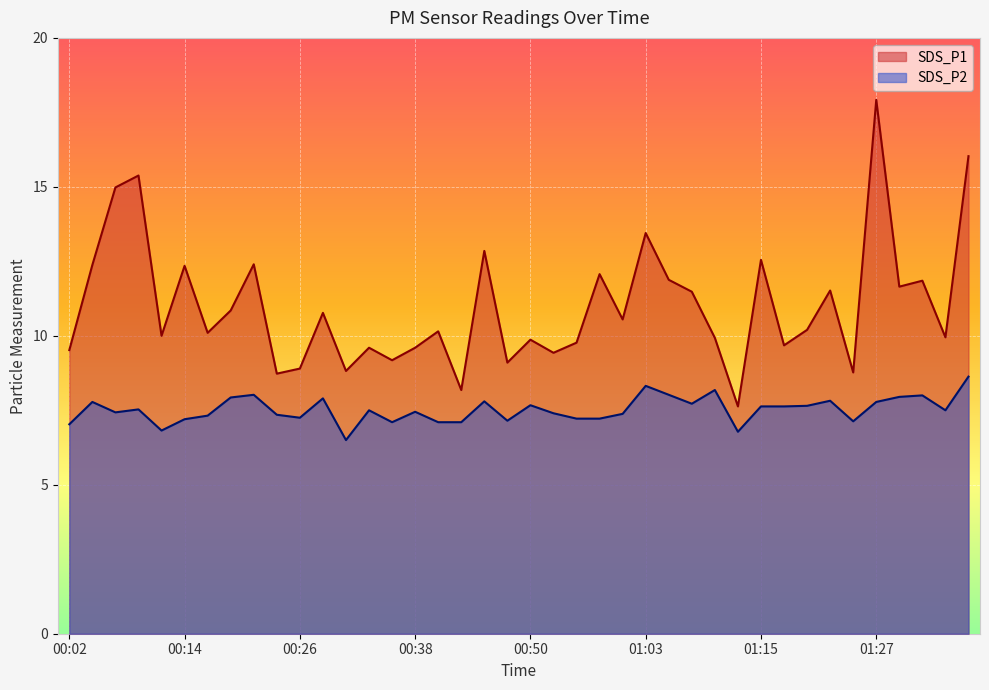

Where is the first local minimum for SDS_P2?

00:07